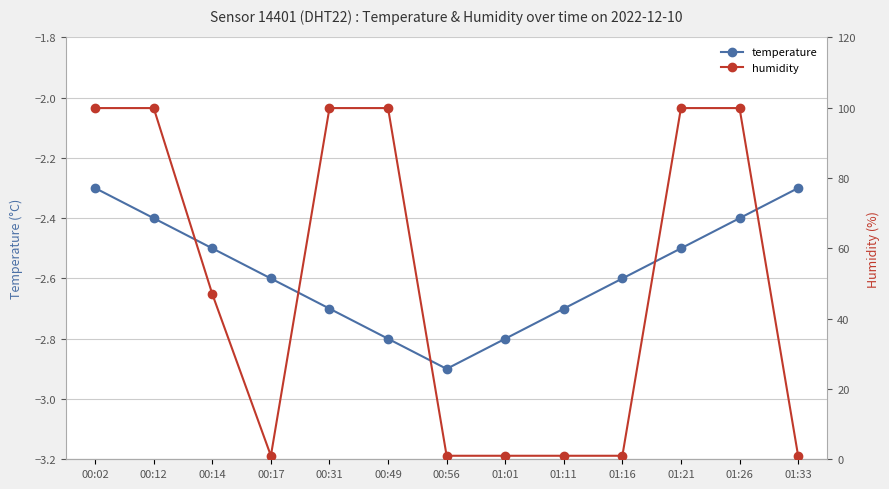

Is it true that temperature equals -2.5 at 01:21?

True